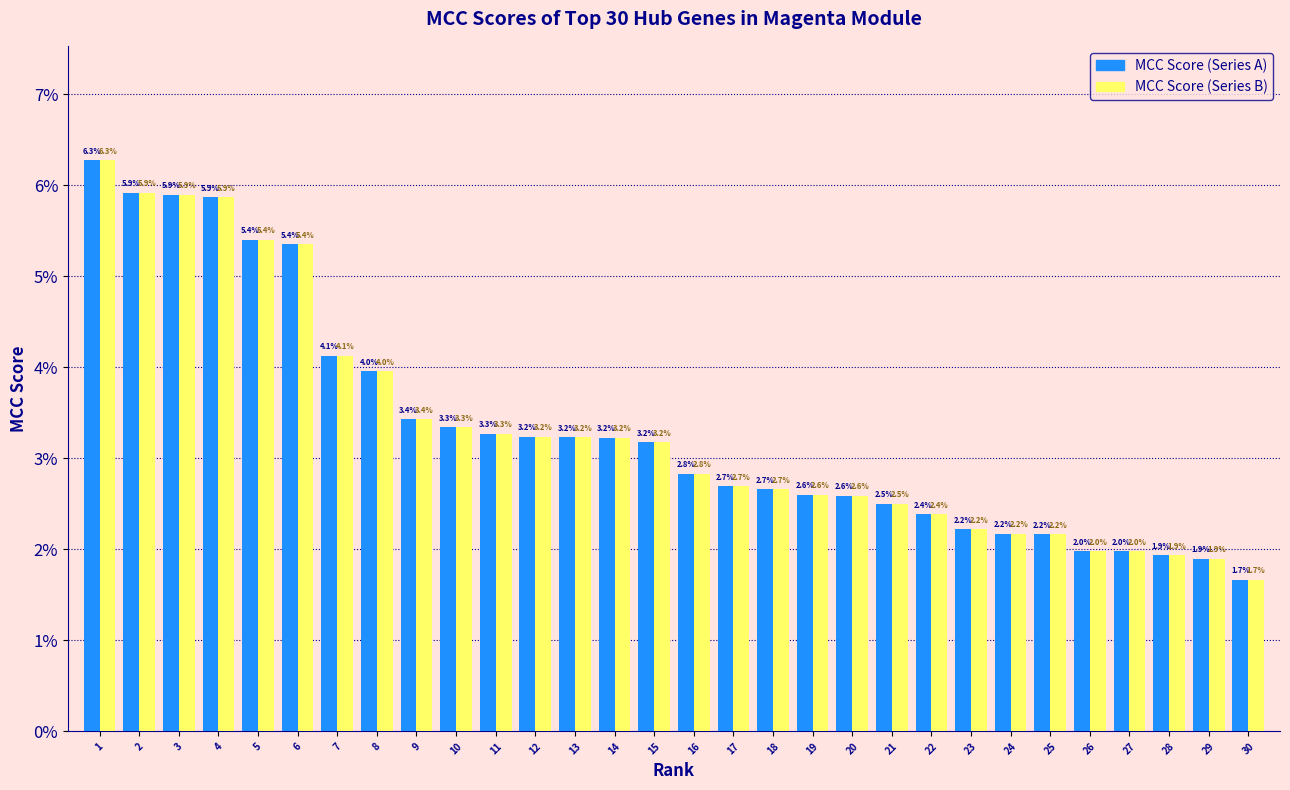

What is the total value across all series at 17?

5.4